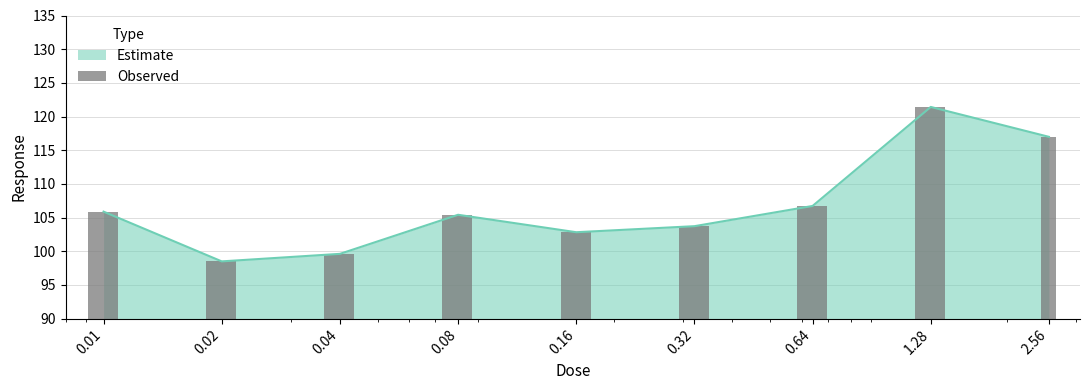

Does the chart contain stacked bars?

No